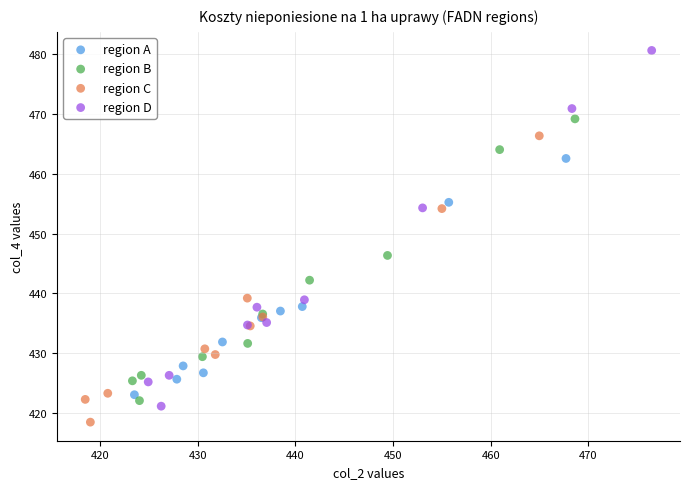

What are all the series names shown in the legend?

region A, region B, region C, region D